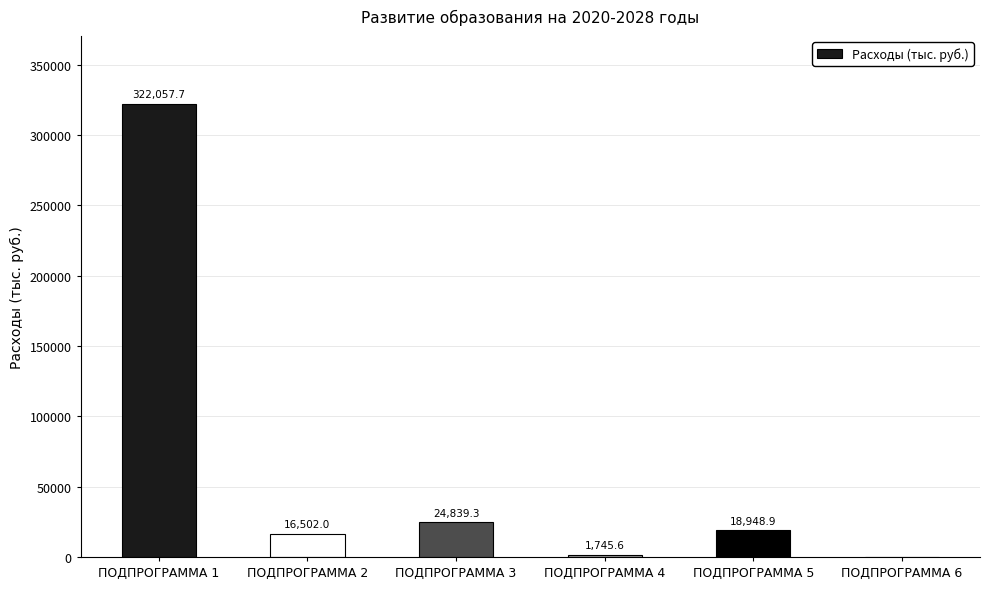

How many values exceed 18948?

3